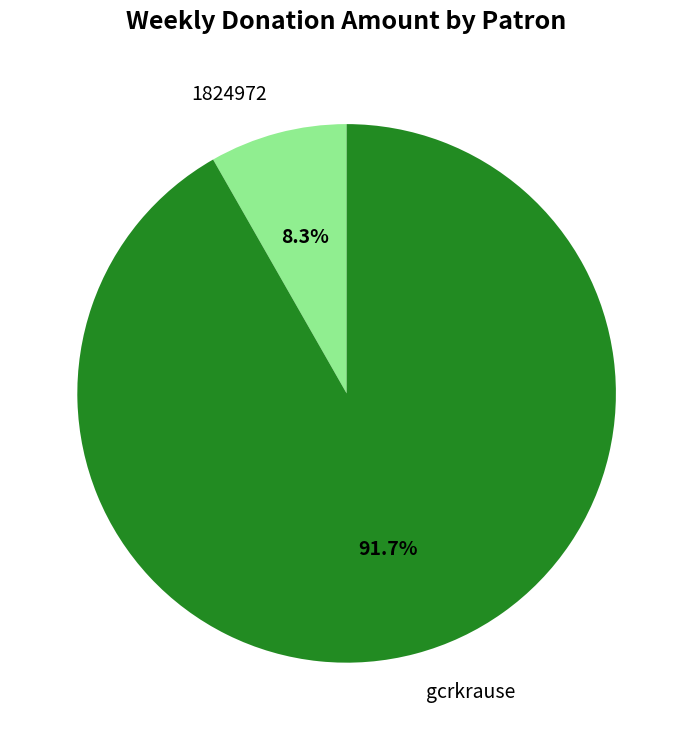

Combined, do gcrkrause and 1824972 account for over 50%?

Yes